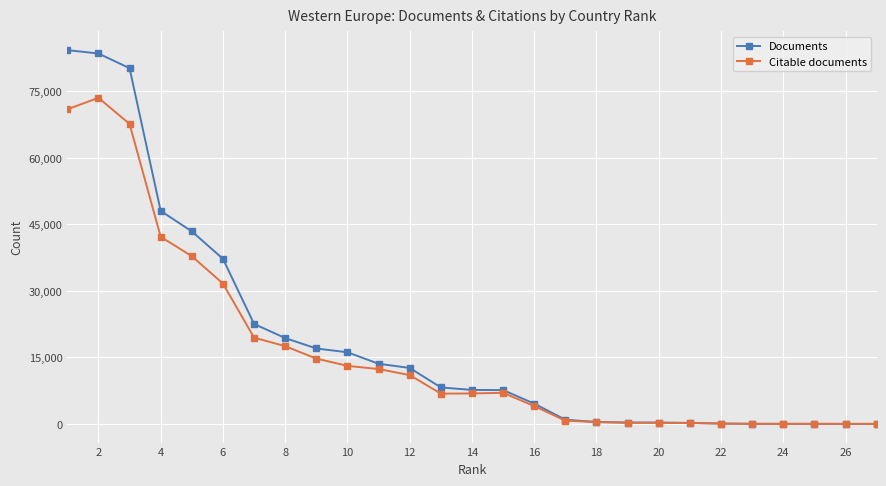

Rank the series by their maximum value, from lowest to highest.

Citable documents, Documents